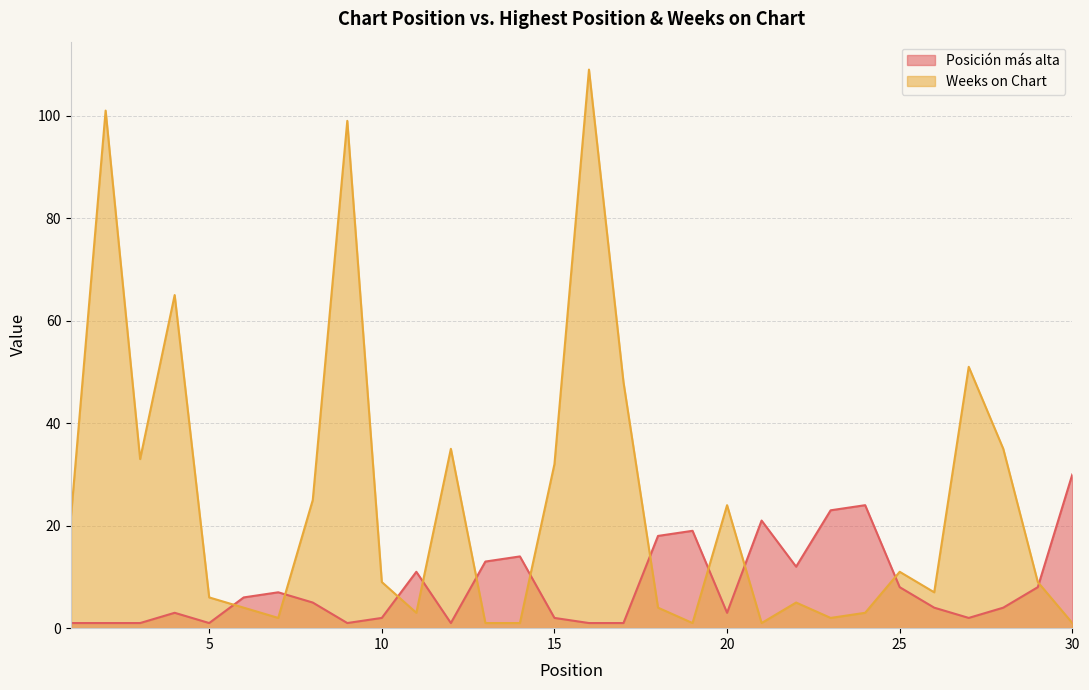

What is the approximate value of Posición más alta at 23?

23